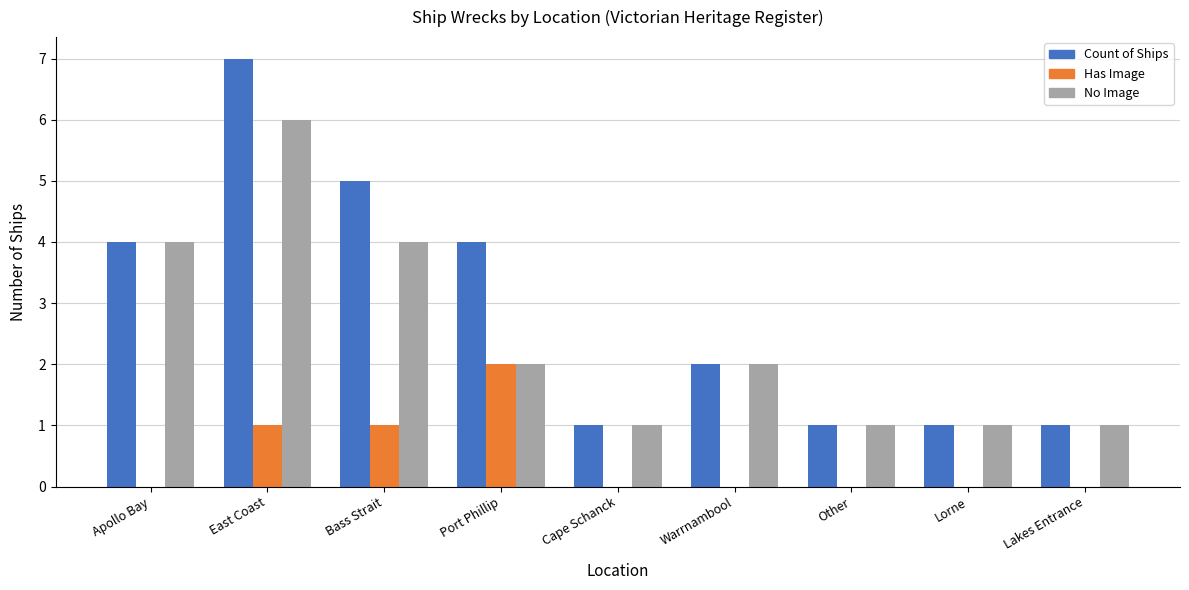

Is it true that No Image equals 2 at Port Phillip?

True